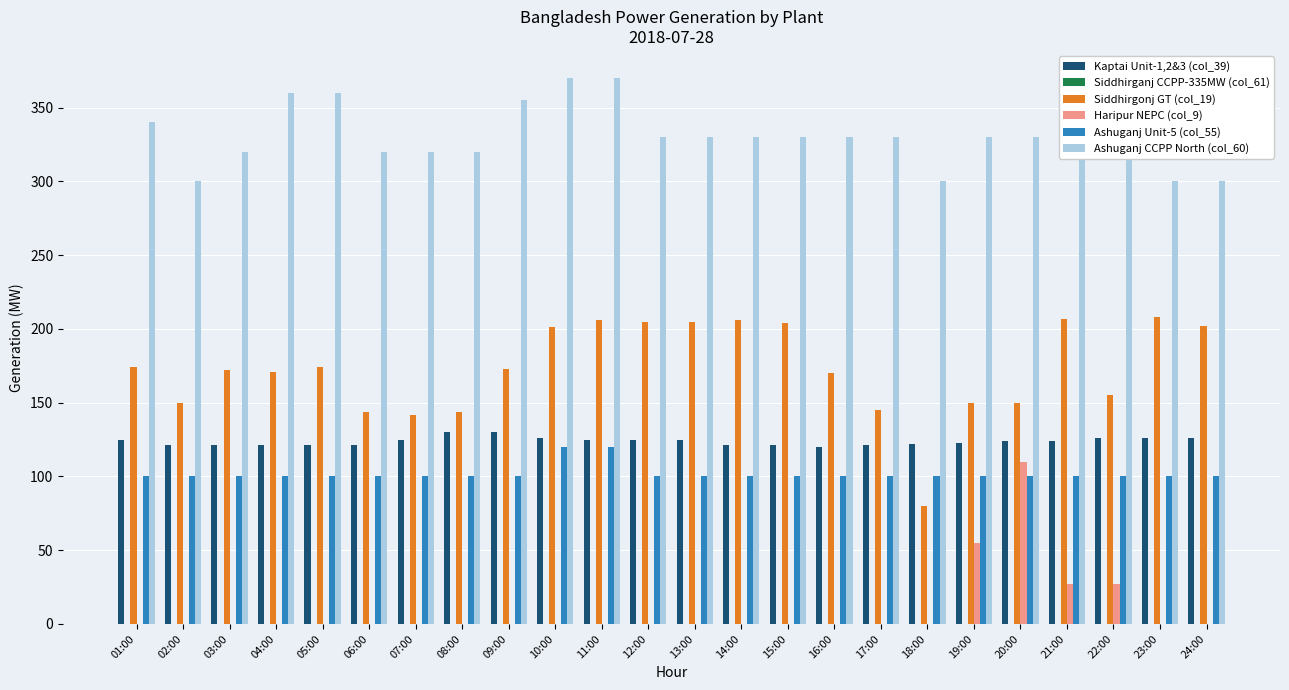

The Haripur NEPC (col_9) series shows 0 at 06:00. True or false?

True